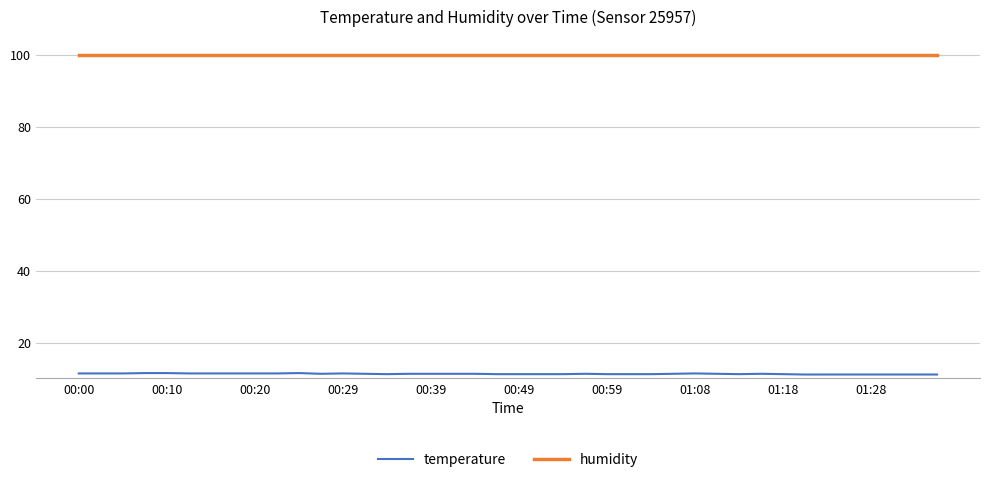

Which series has the largest total across all categories?

humidity